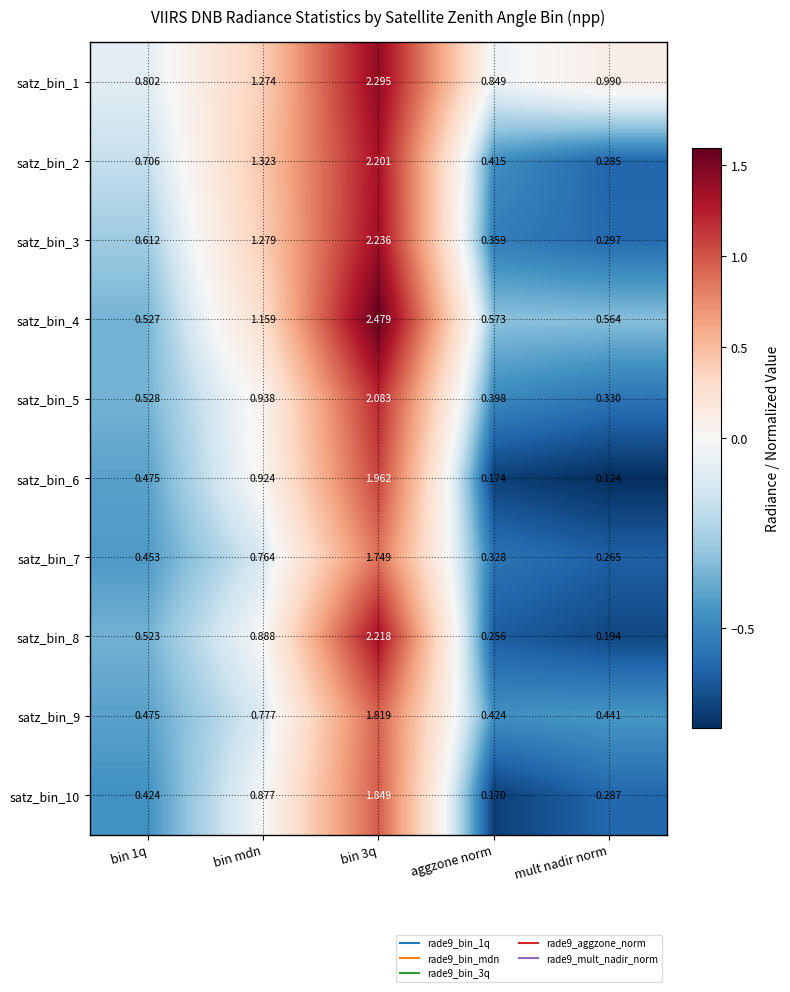

Which series has the widest spread of values?

satz_bin_8